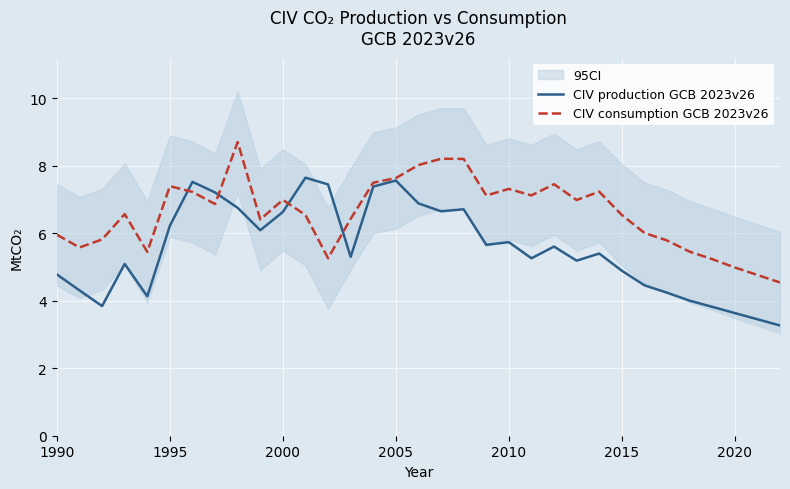

How many interior local peaks does the CIV consumption GCB 2023v26 series have?

8